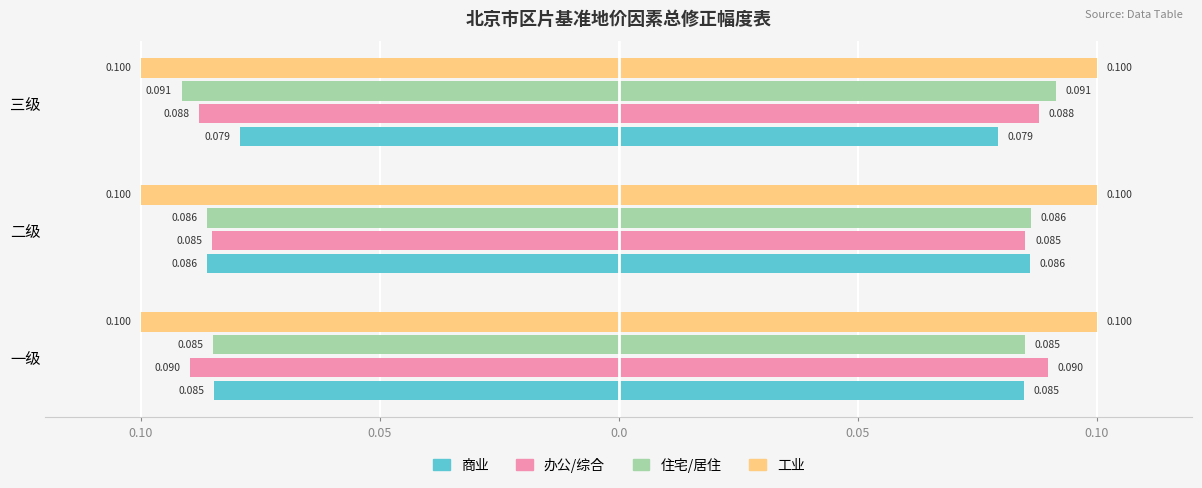

The value of 办公/综合 at 二级 is -0.1. True or false?

True